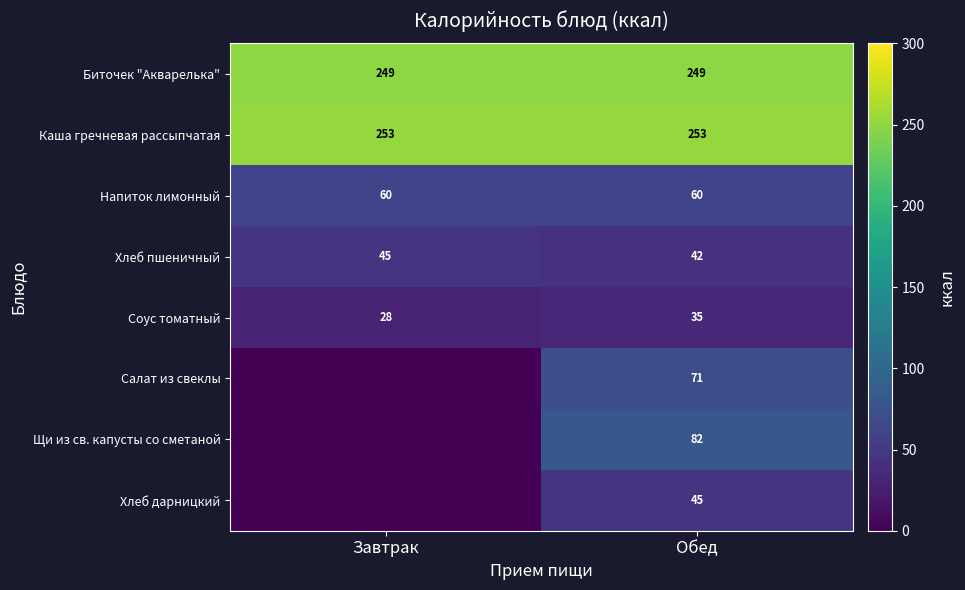

Is the value of Хлеб пшеничный at Обед greater than the value of Напиток лимонный at Обед?

No